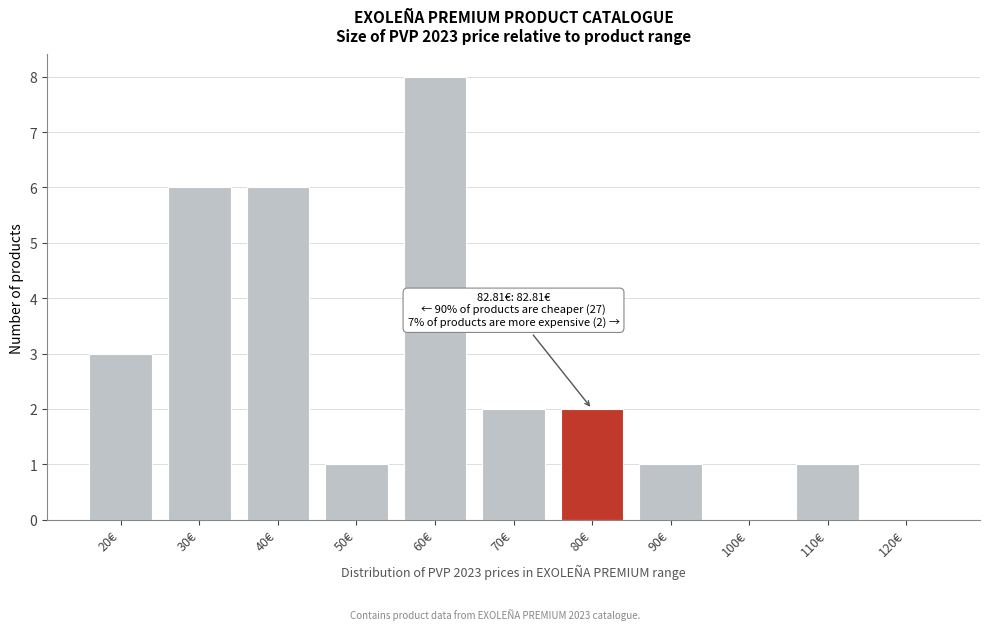

Reading left to right, what are all the values shown in this chart?

20€=3	30€=6	40€=6	50€=1	60€=8	70€=2	80€=2	90€=1	100€=0	110€=1	120€=0